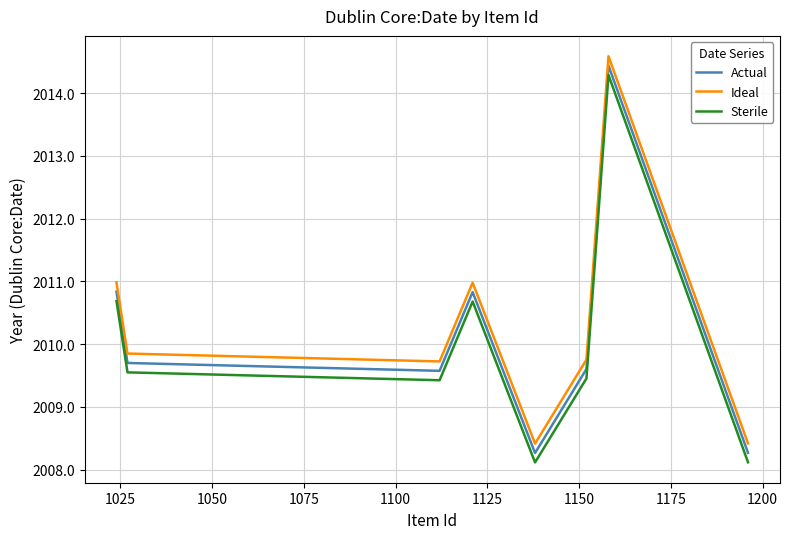

True or false: Ideal and Sterile cross at least once.

False